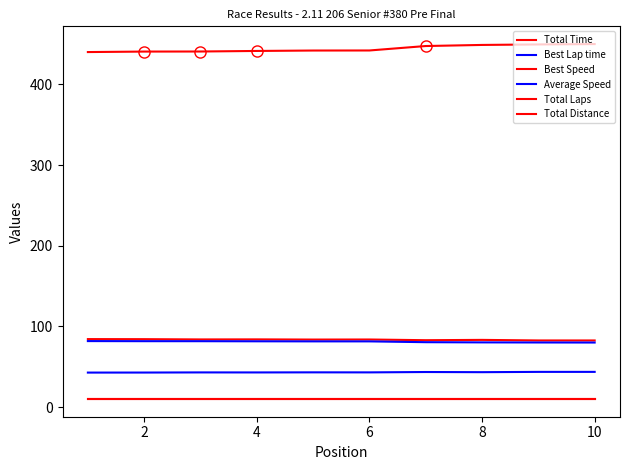

The value of Total Time at 8 is 449.6. True or false?

True